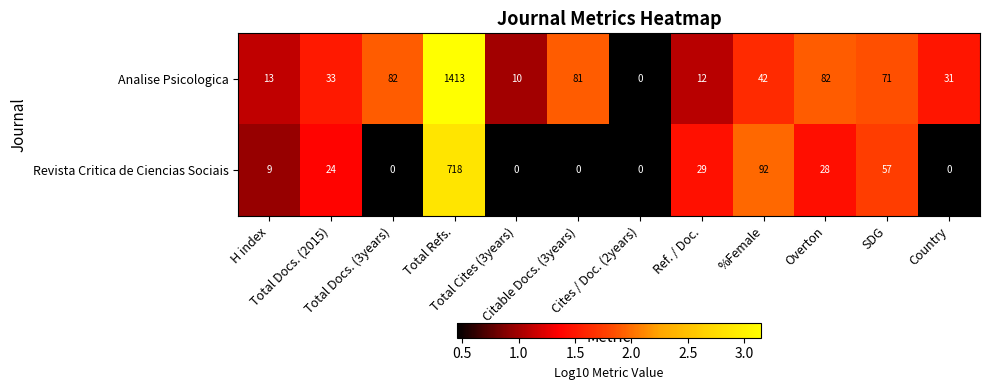

Which series has the largest total across all categories?

Analise Psicologica